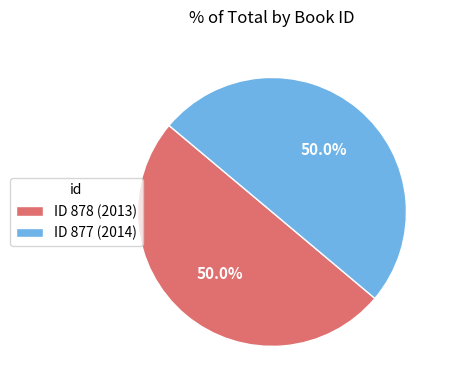

What portion of the pie excludes ID 877 (2014)?

50.0%